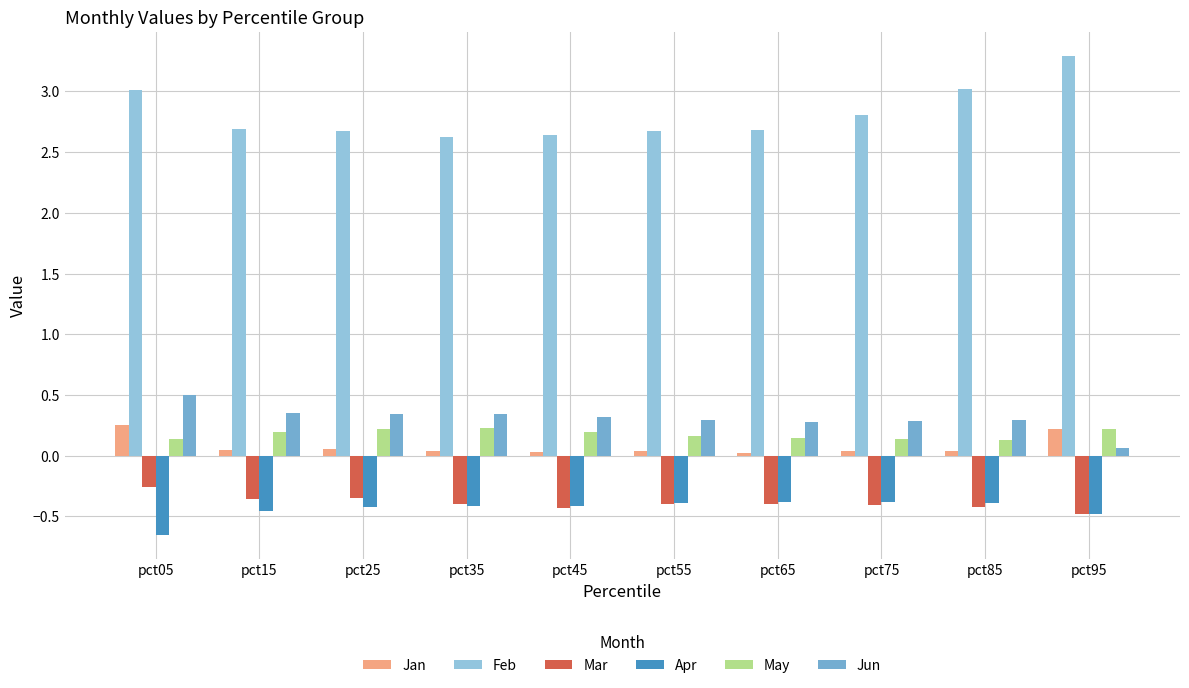

True or false: Mar has a value of -0.4 at pct35.

True